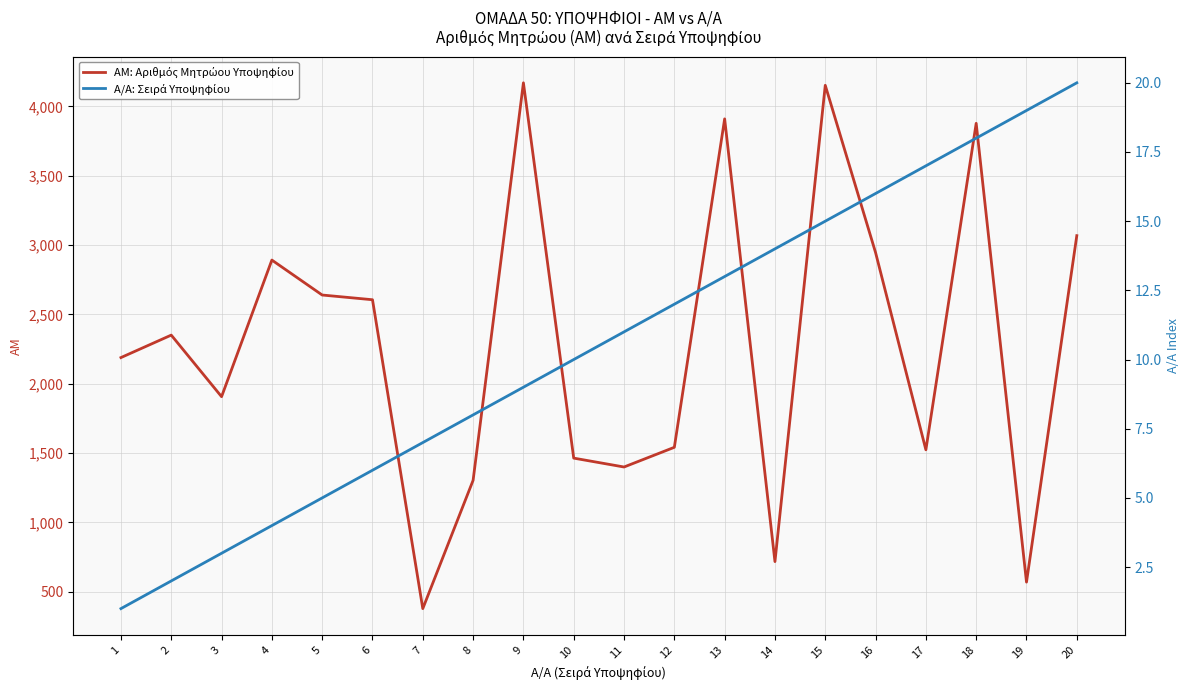

What is the lowest value of the ΑΜ: Αριθμός Μητρώου Υποψηφίου series?

379